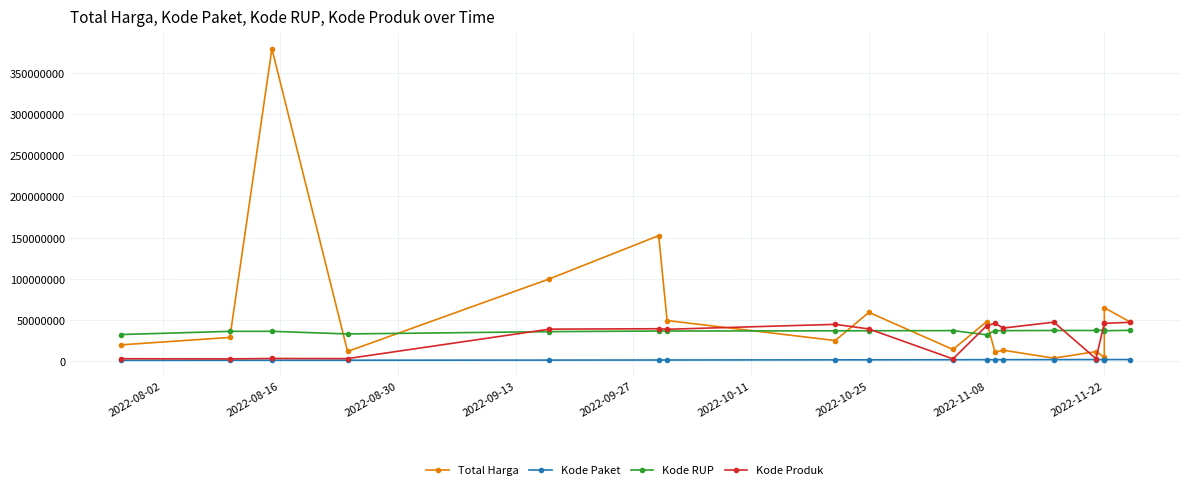

True or false: Kode RUP has a value of 11309100 at 9.

False